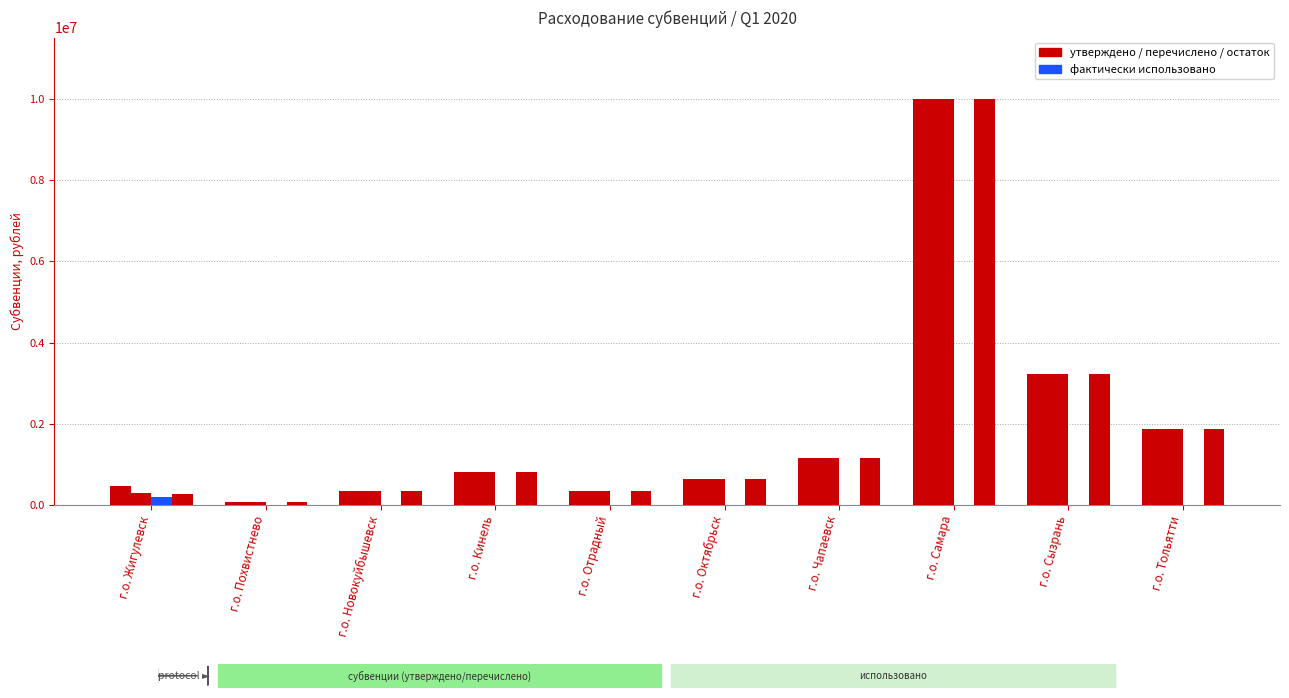

How many series are shown in this chart?

4